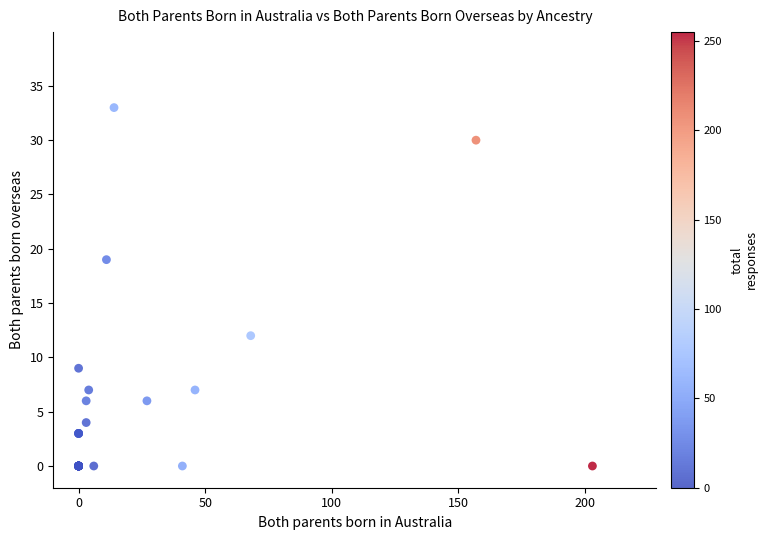

What Y value in the scatter plot is closest to 16?

19